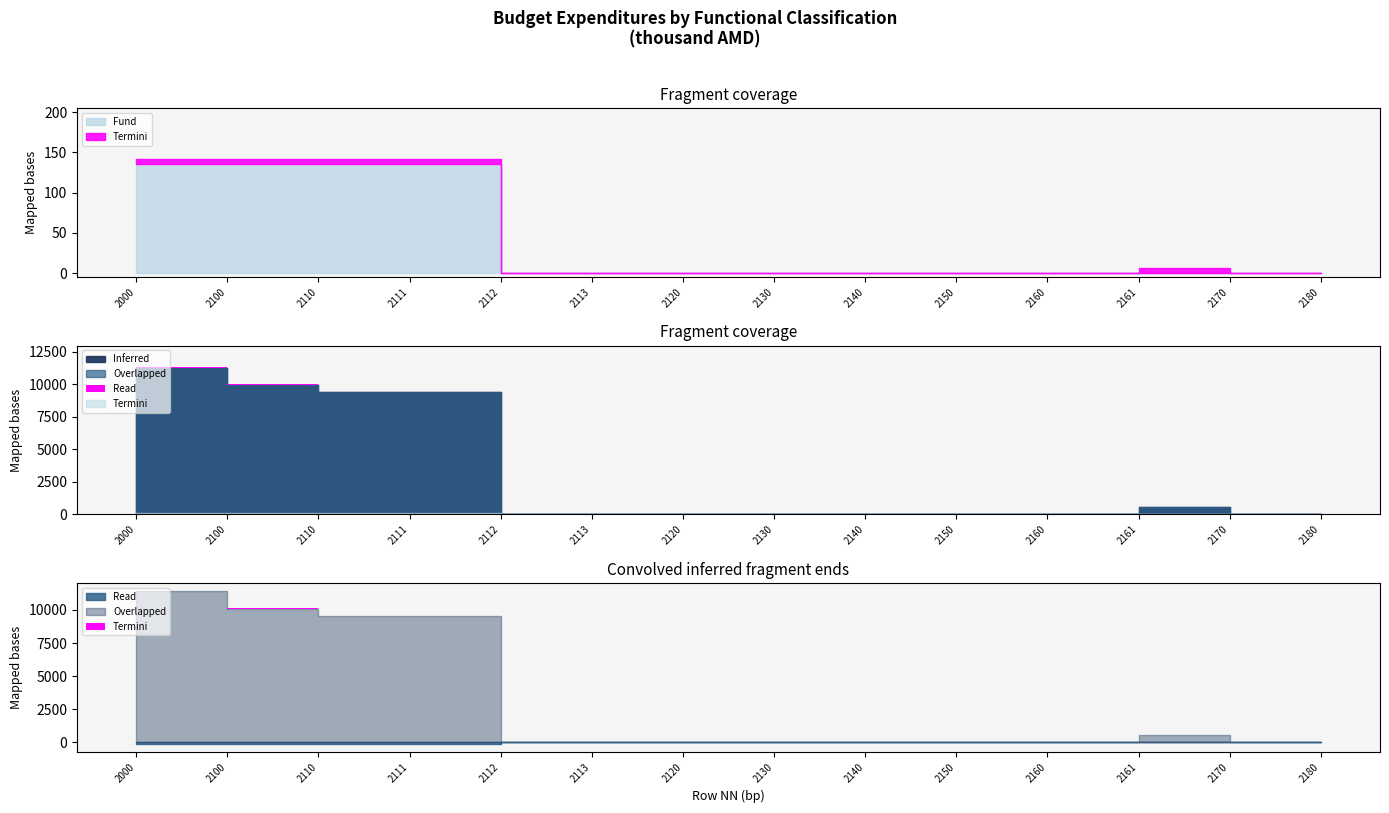

Does the chart display data point markers on the line(s)?

No